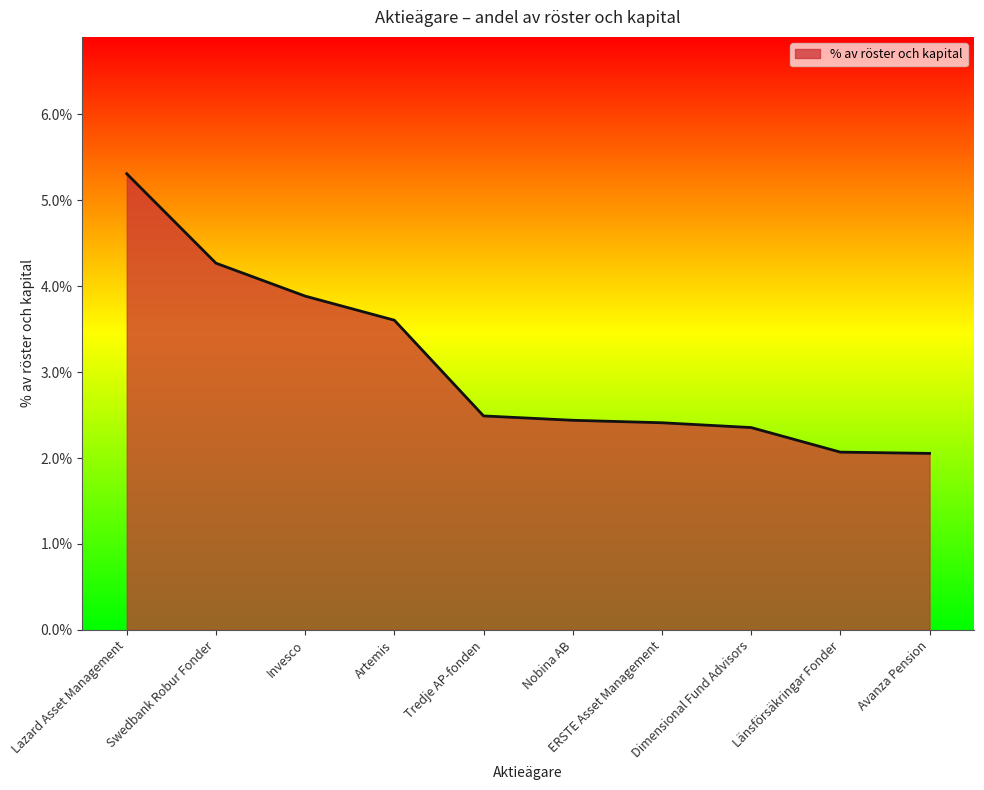

Does the chart display data point markers on the line(s)?

No